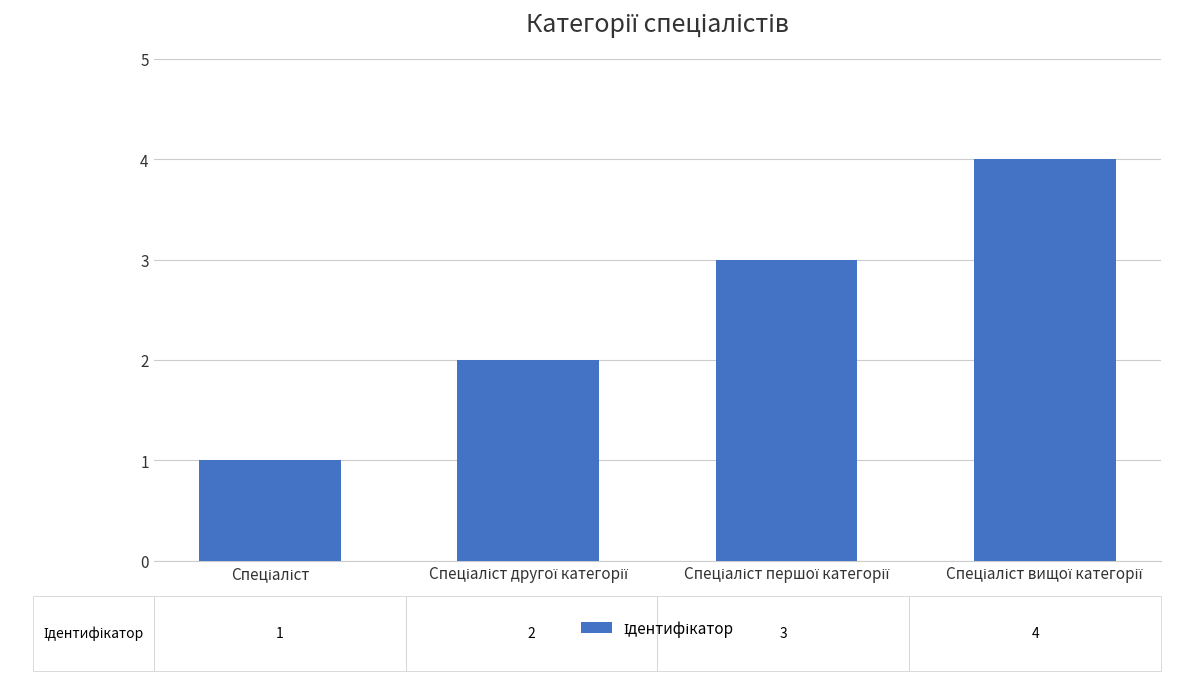

What is the difference between the maximum and minimum values?

3